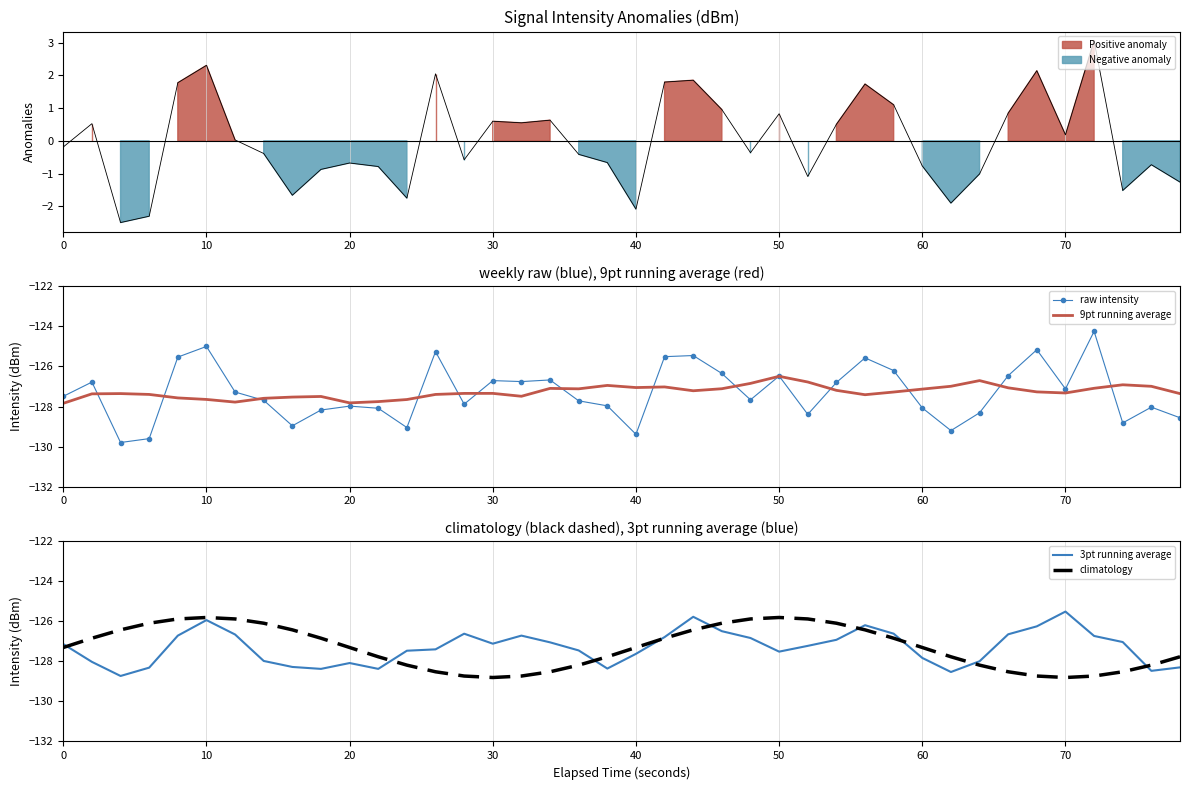

What is the minimum value for climatology?

-128.8